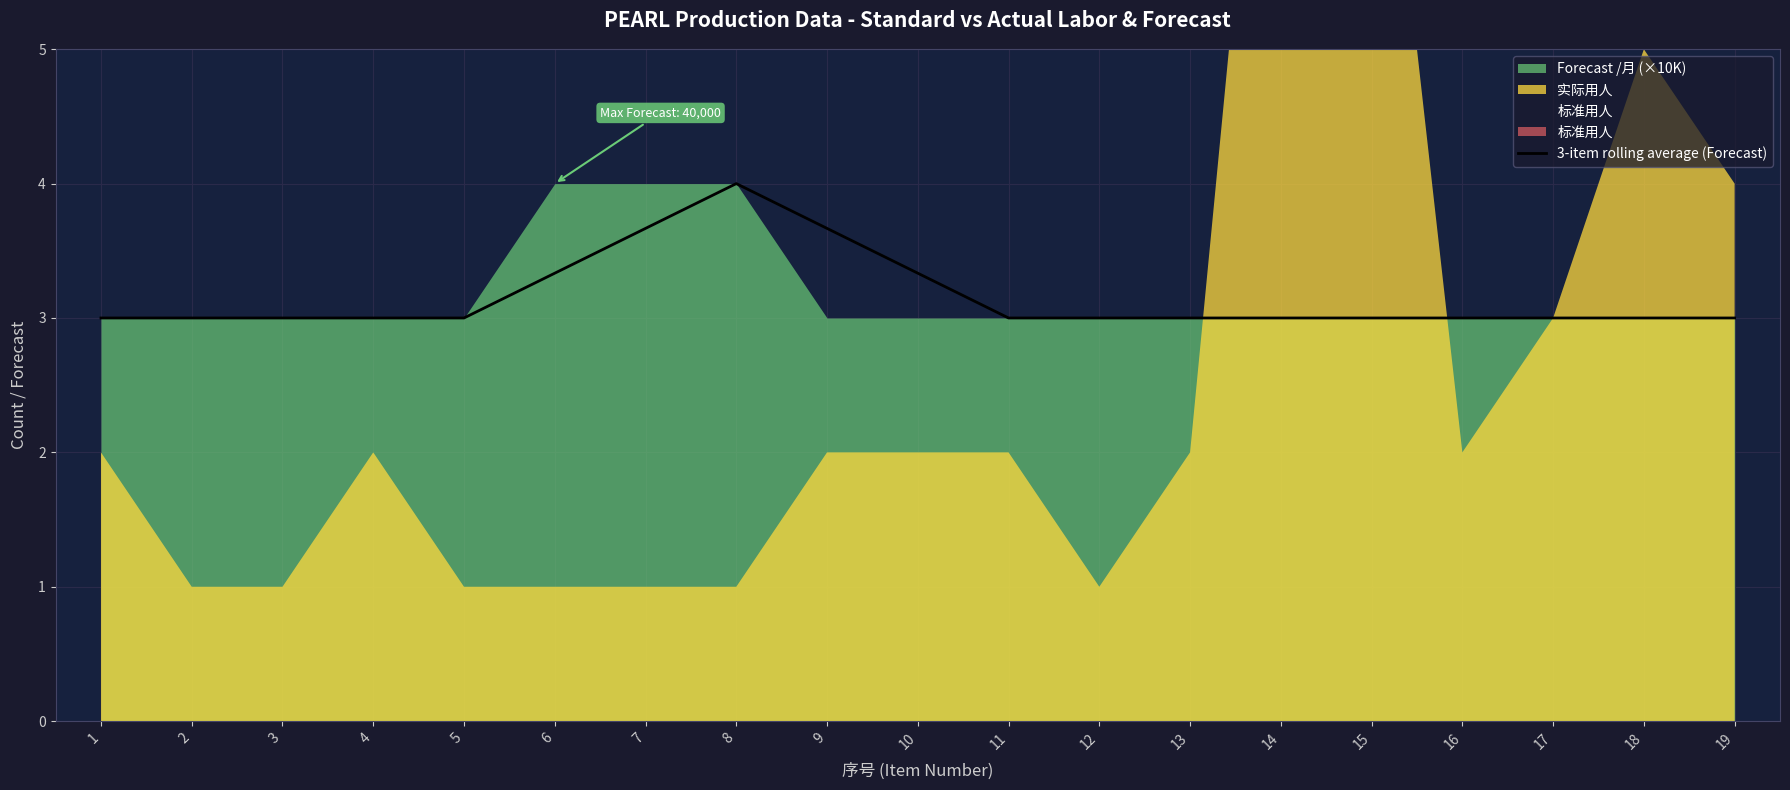

What is the sum of all values?

60.0